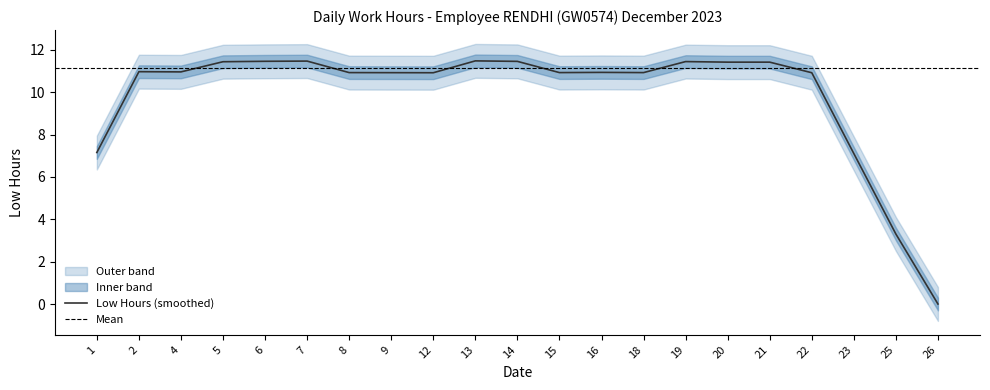

True or false: Low Hours (smoothed) has a value of 16.0 at 16.

False